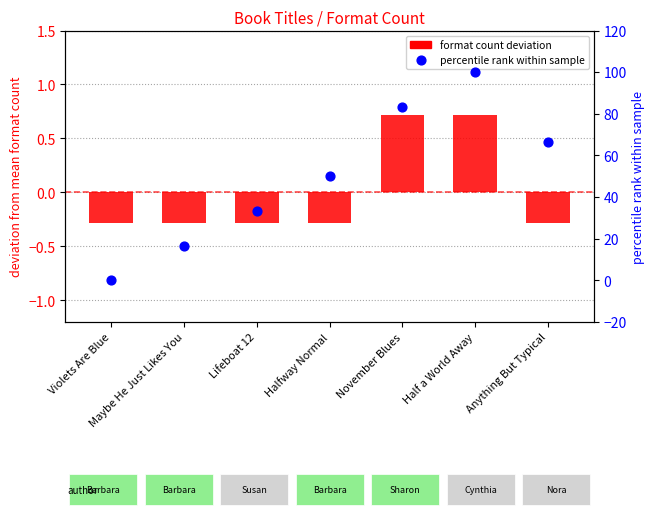

Which series has the widest spread of Y values?

percentile rank within sample